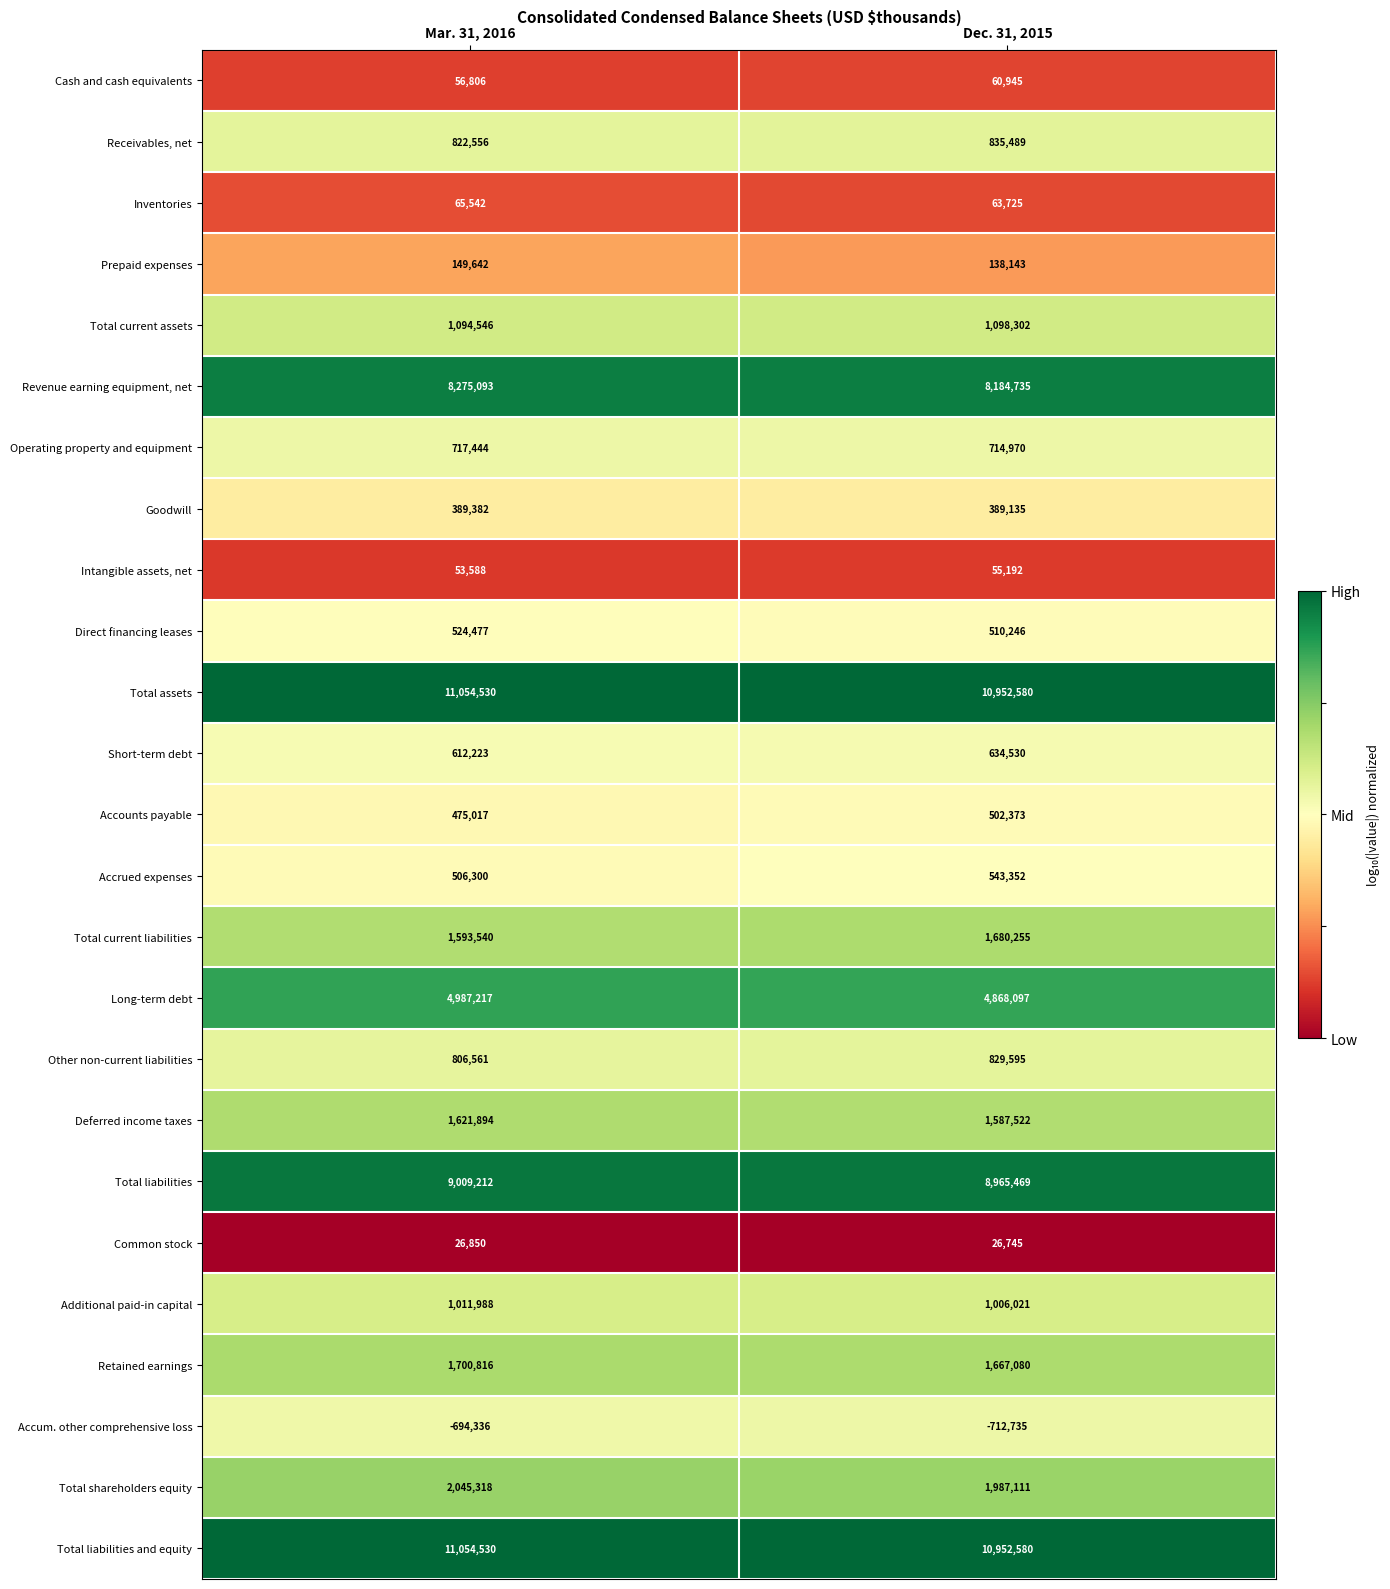

List the labels in order of Total assets value, smallest first.

Dec. 31, 2015, Mar. 31, 2016